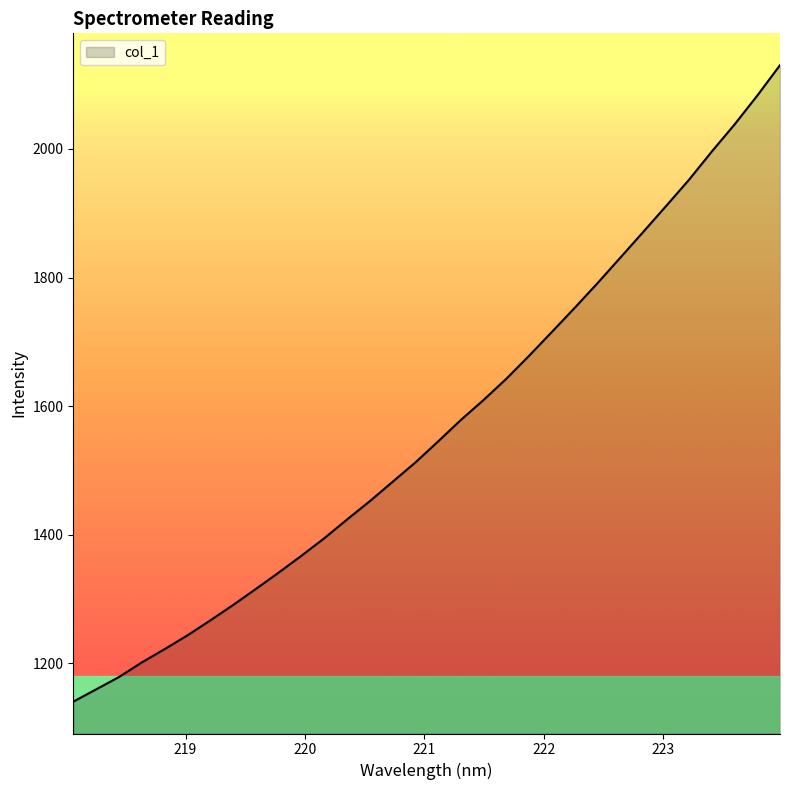

What is the average value?

1566.3